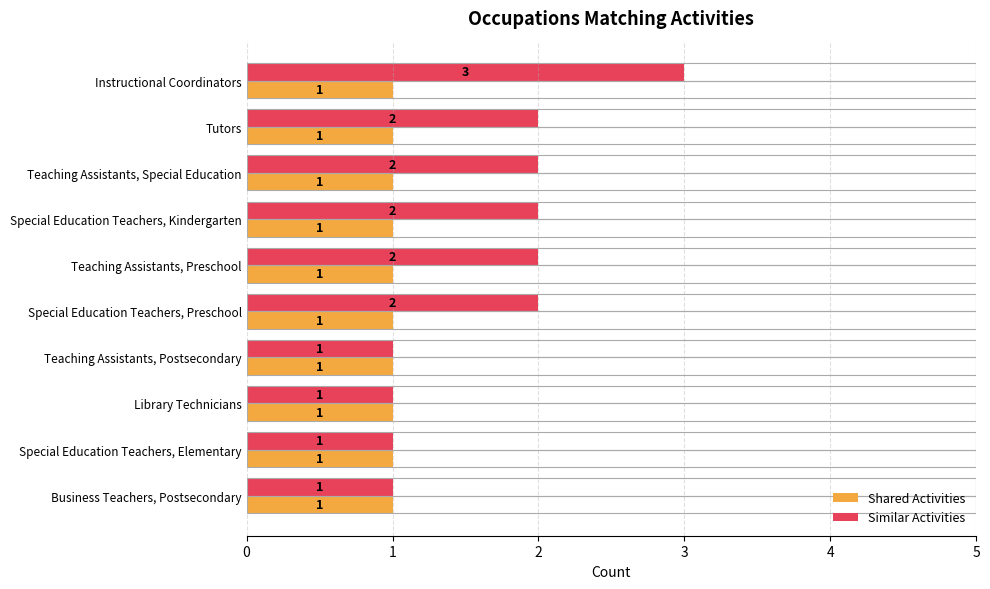

Which series has the widest spread of values?

Similar Activities